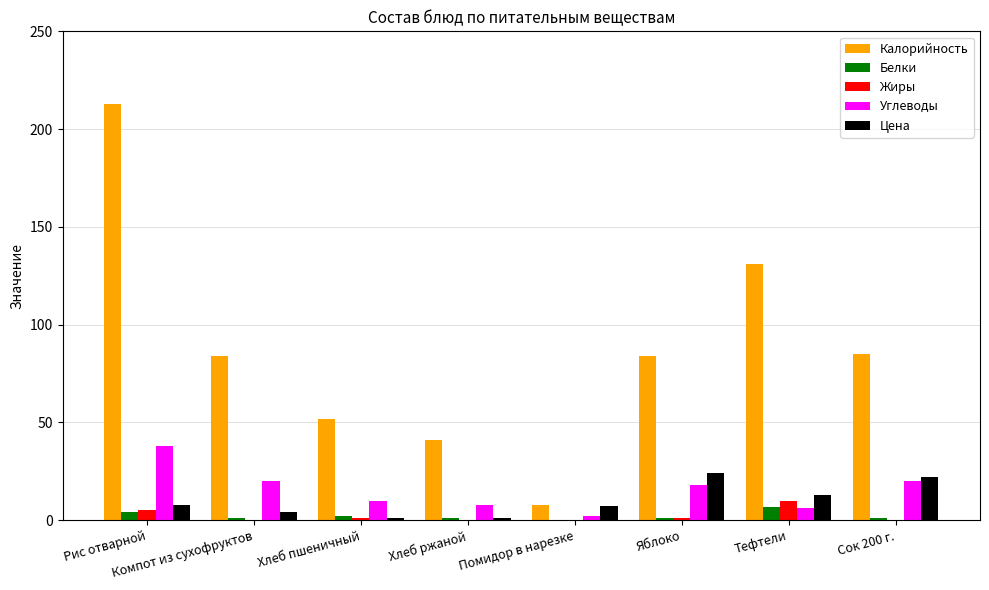

What is the sum of all Калорийность values?

698.0